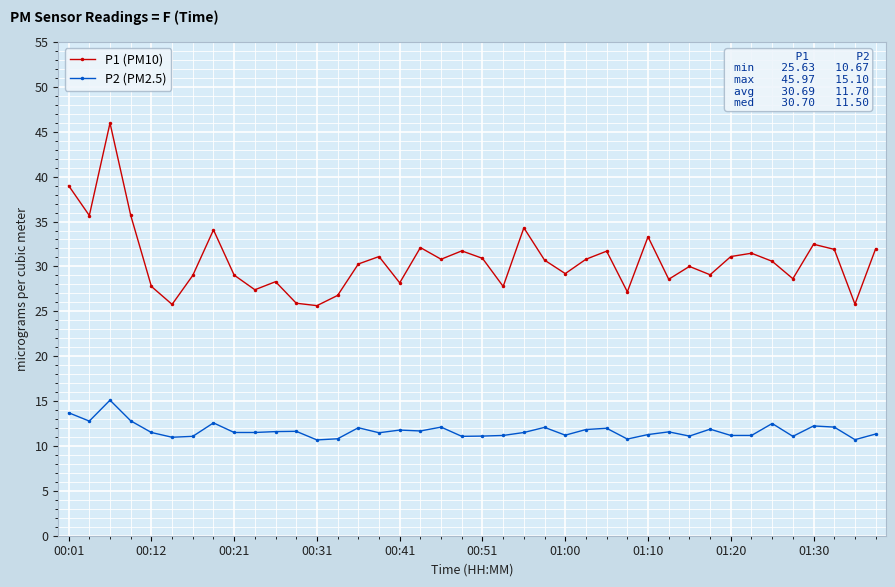

True or false: P1 (PM10) has more than 0 interior local peaks.

True